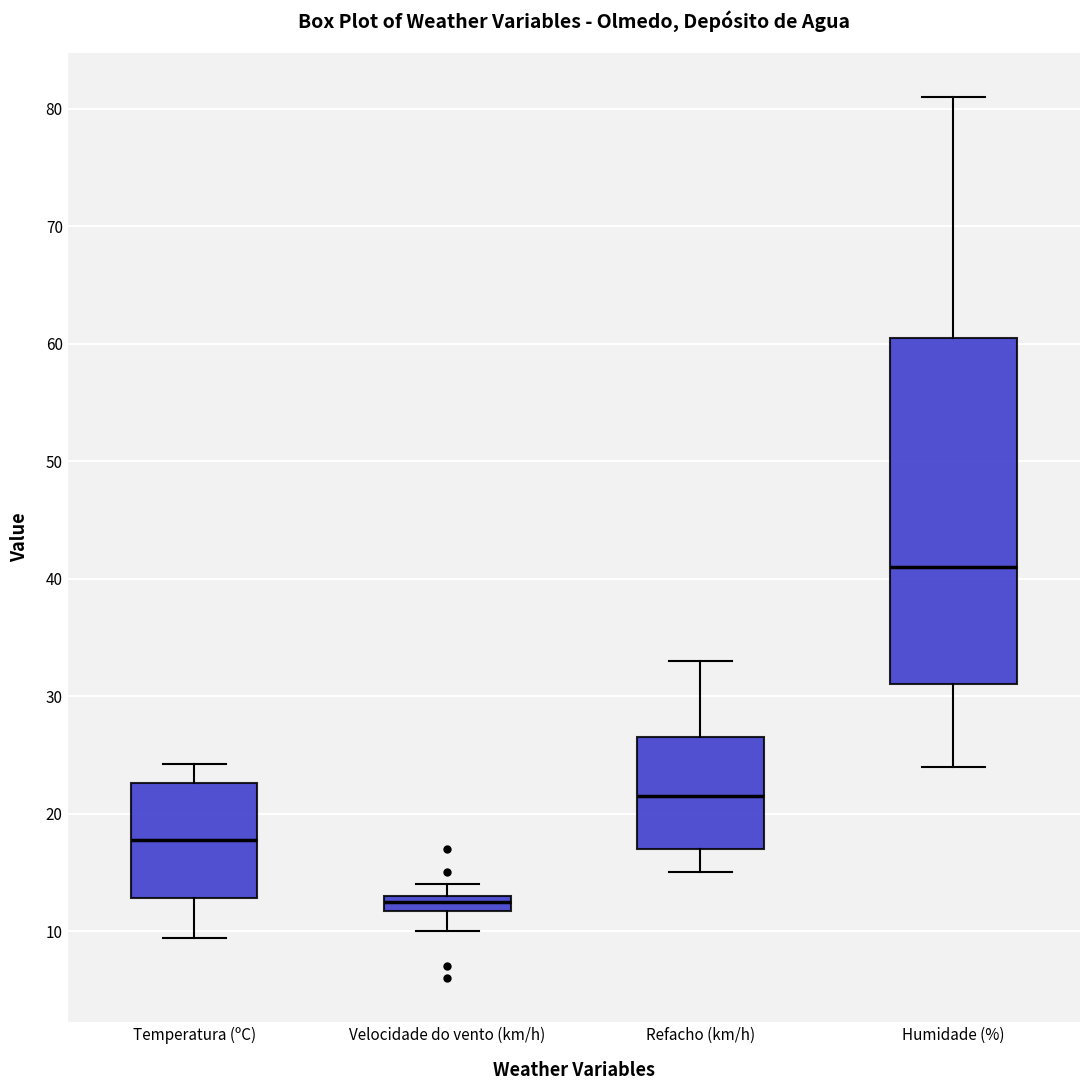

Which box's median line is the highest?

Humidade (%)